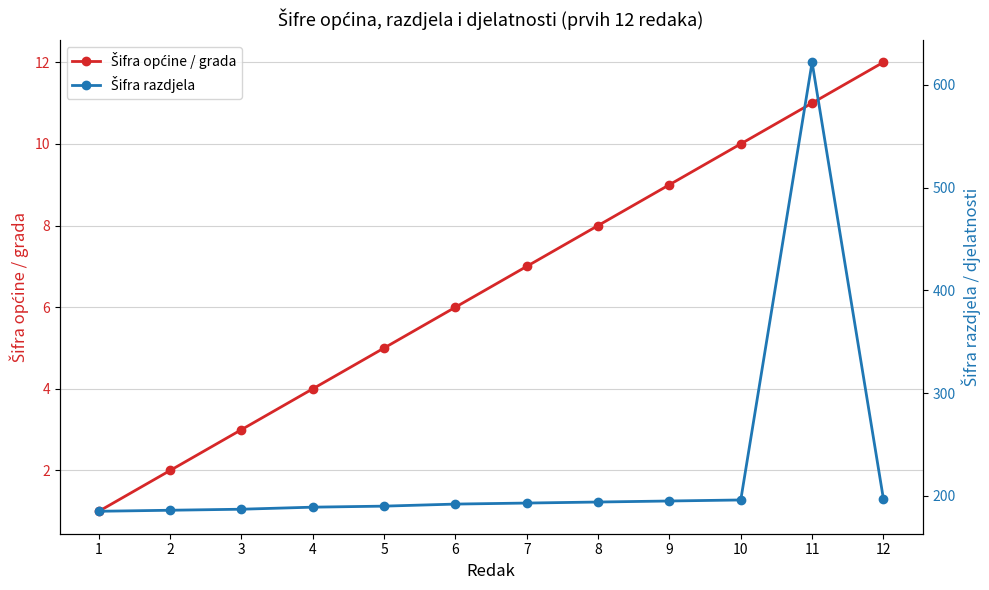

Is the value of Šifra razdjela at 11 greater than the value of Šifra općine / grada at 9?

Yes